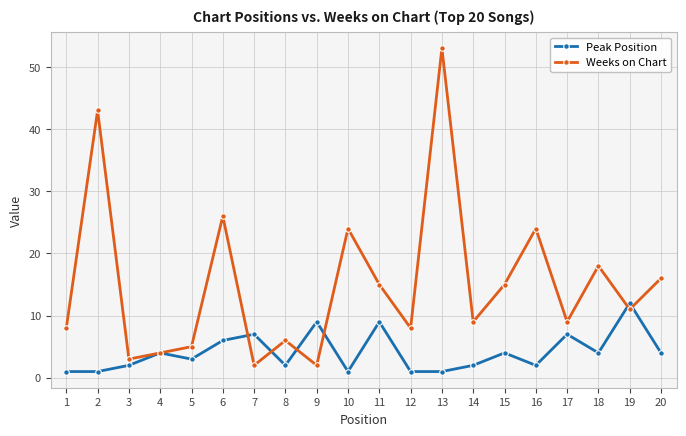

Between 2 and 11, which series saw the biggest shift?

Weeks on Chart